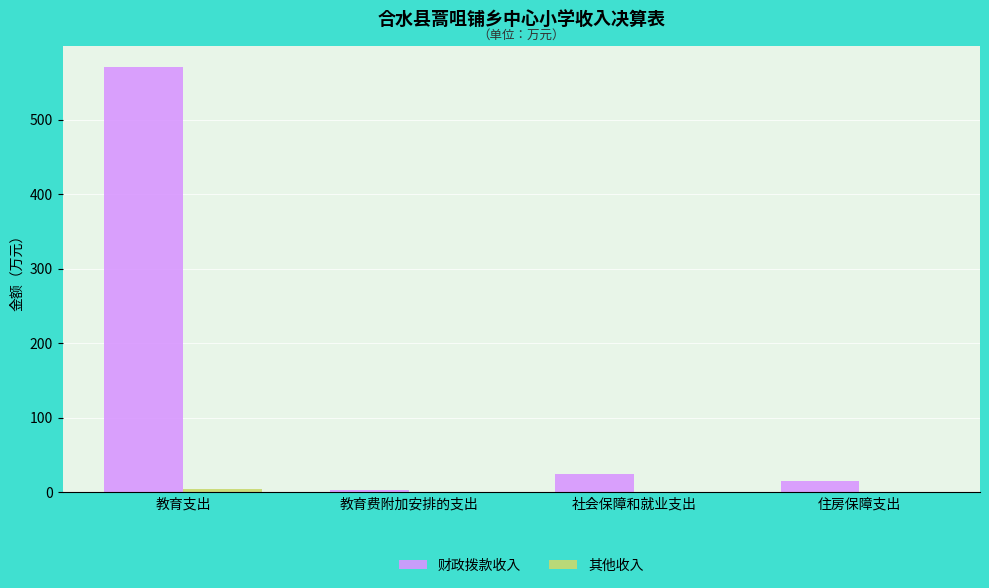

Where does the 财政拨款收入 series first go above 24?

教育支出